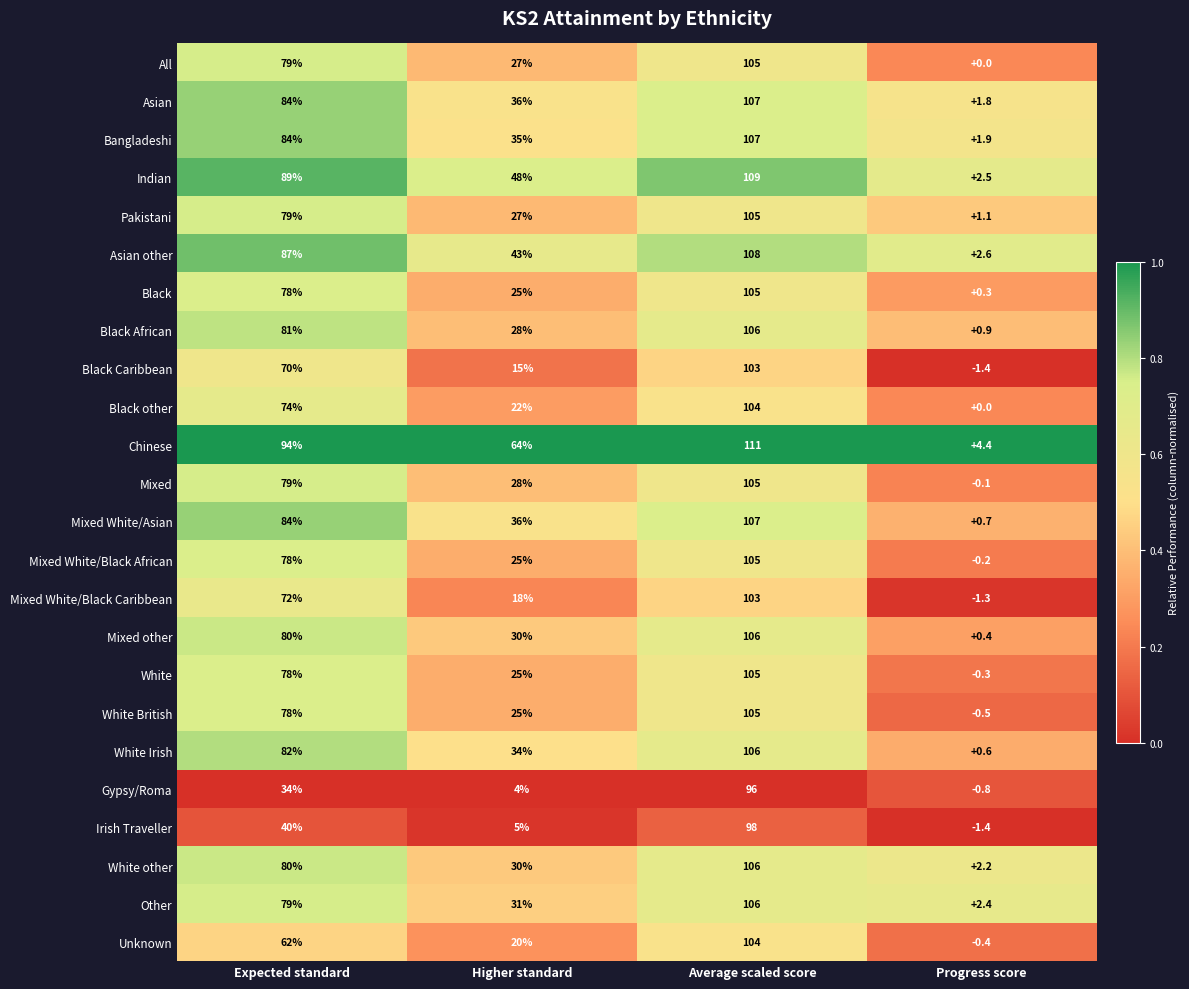

What is the average value of the Bangladeshi series?

57.0